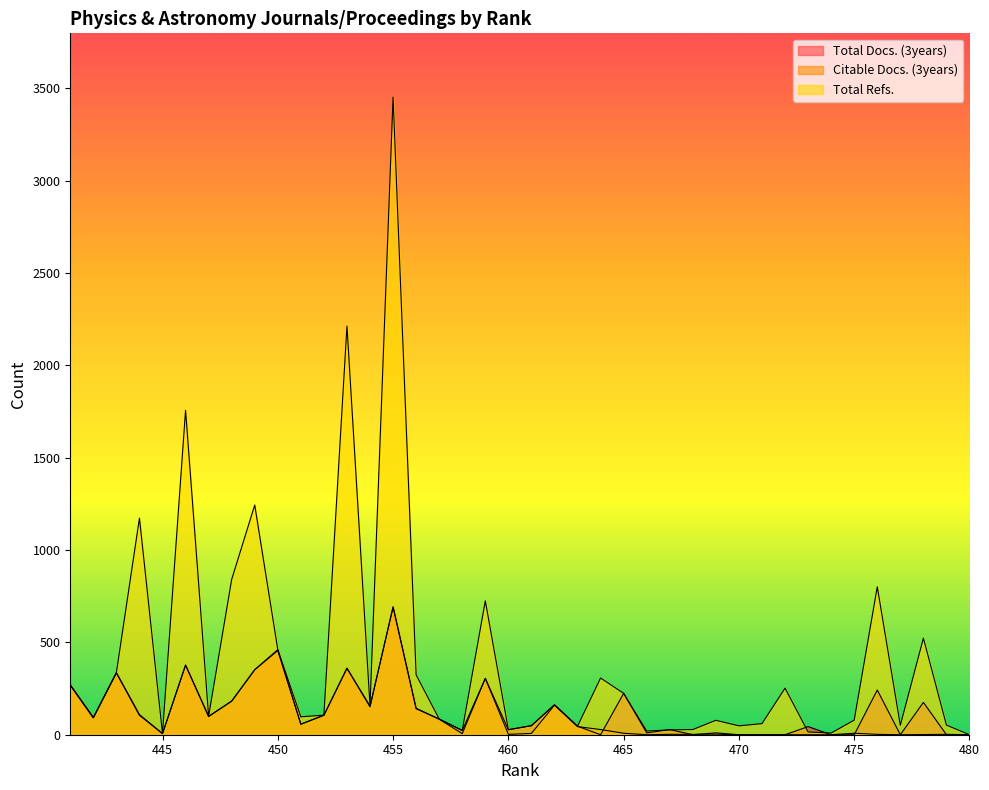

What is the greatest value displayed?

3453